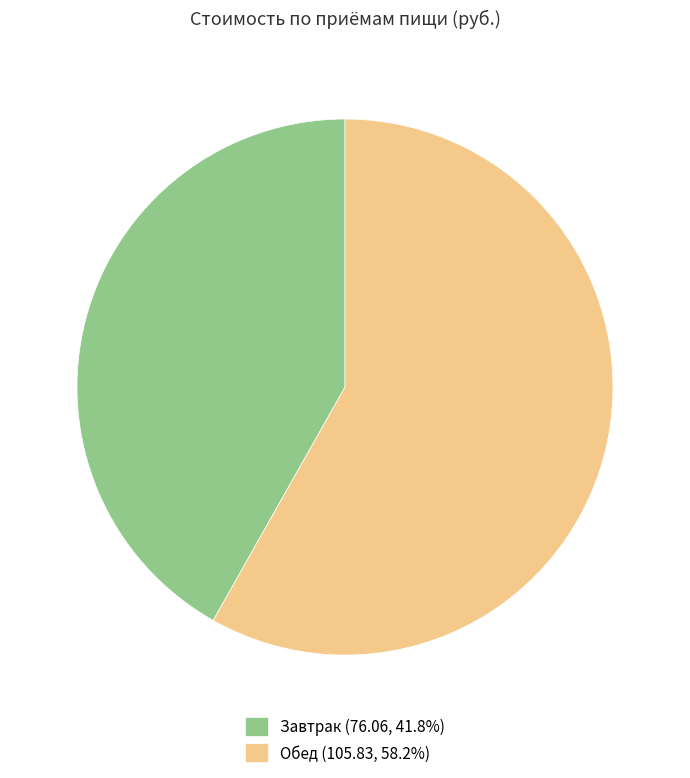

Is there a majority slice in this chart?

Yes